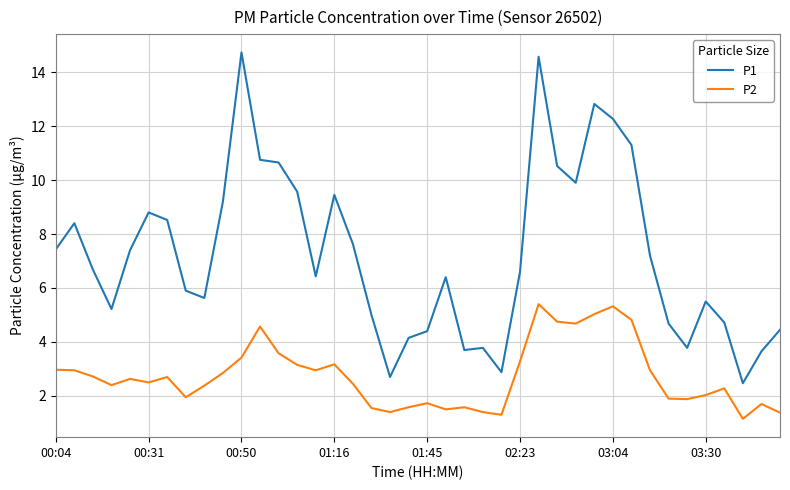

Rank the series by their average value, from lowest to highest.

P2, P1